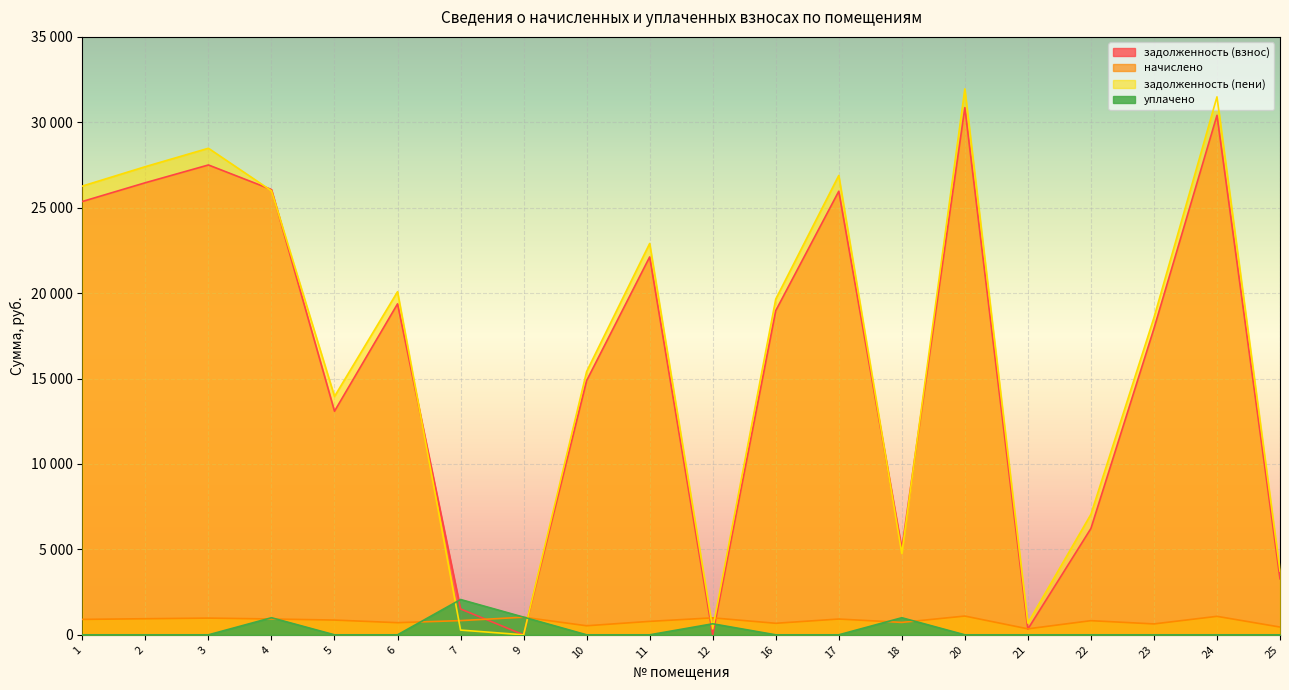

How many distinct data groups are displayed?

4